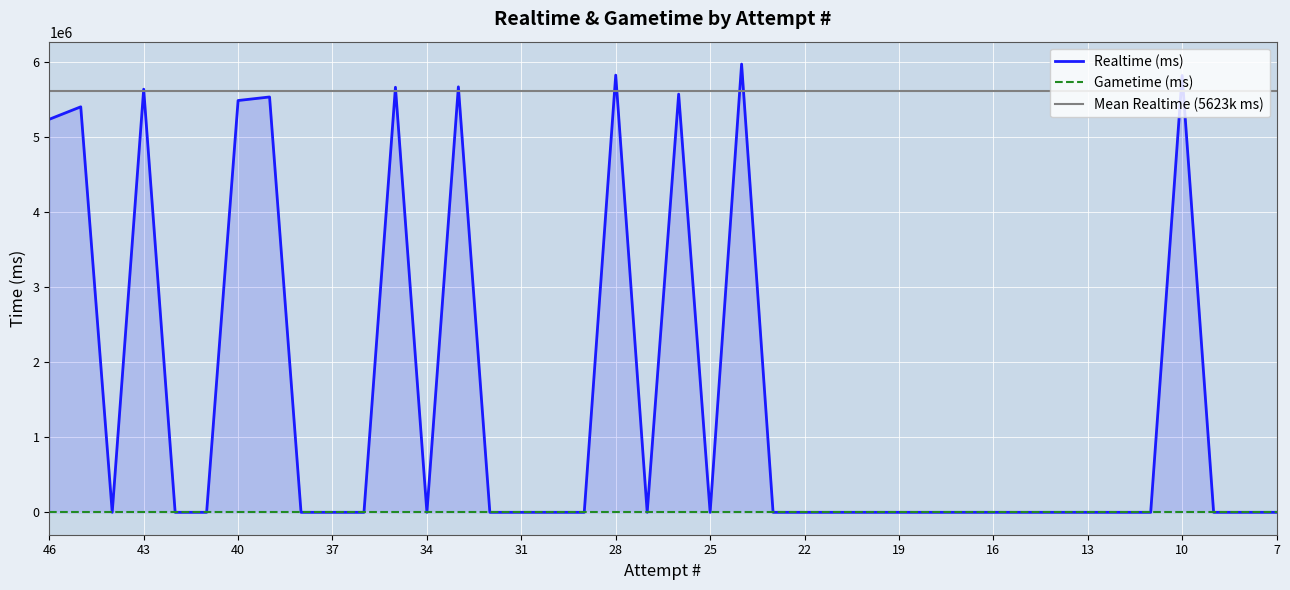

At which category does the data reach its first local valley?

44